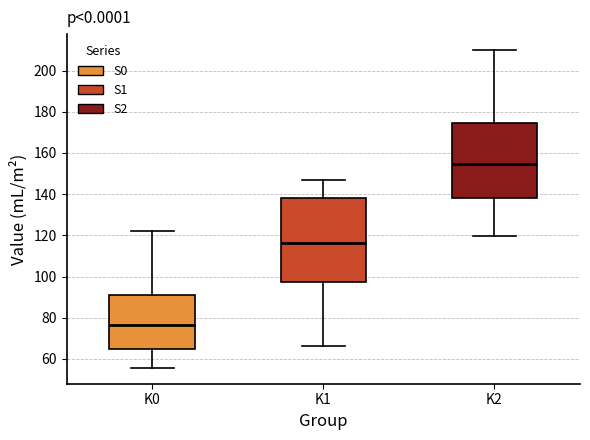

Comparing the boxes themselves (not the whiskers), which one is the tallest?

K1